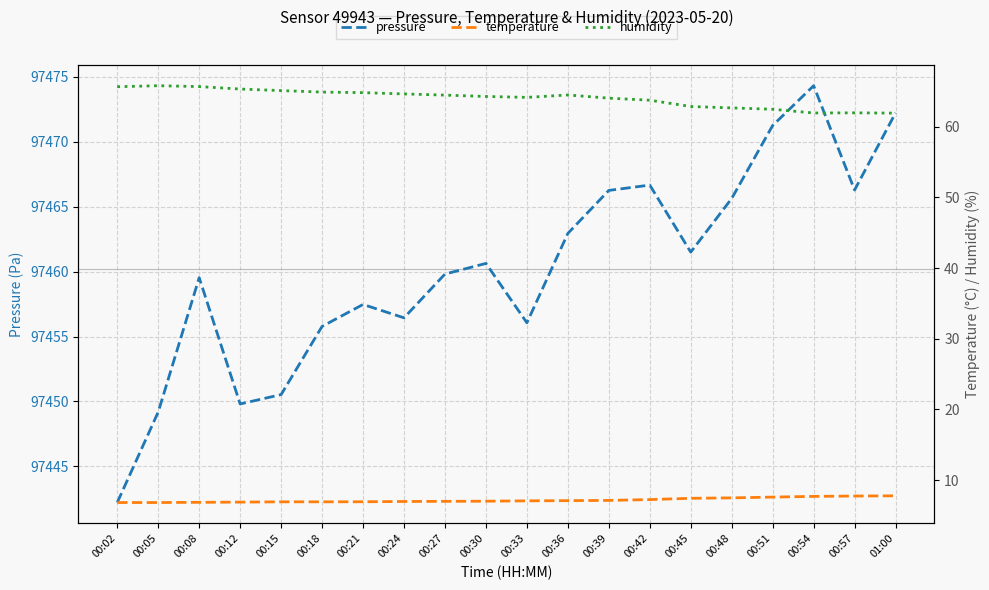

The humidity series shows 65.8 at 00:05. True or false?

True